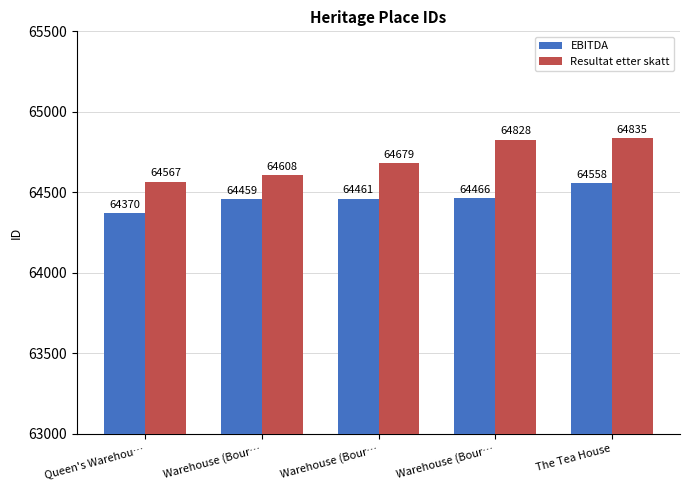

How many bars are there in total?

10